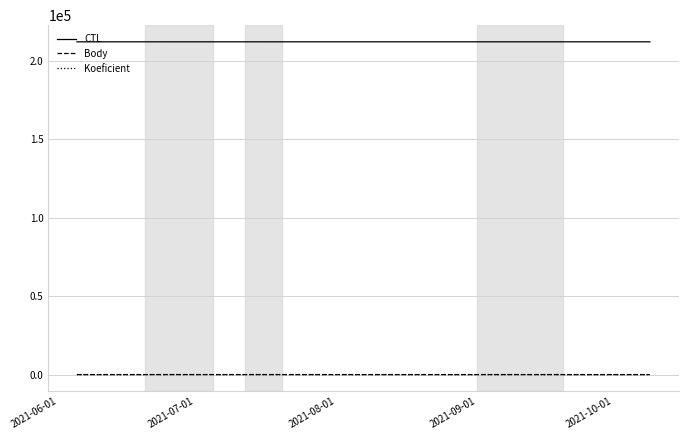

True or false: CTL and Body cross at least once.

False